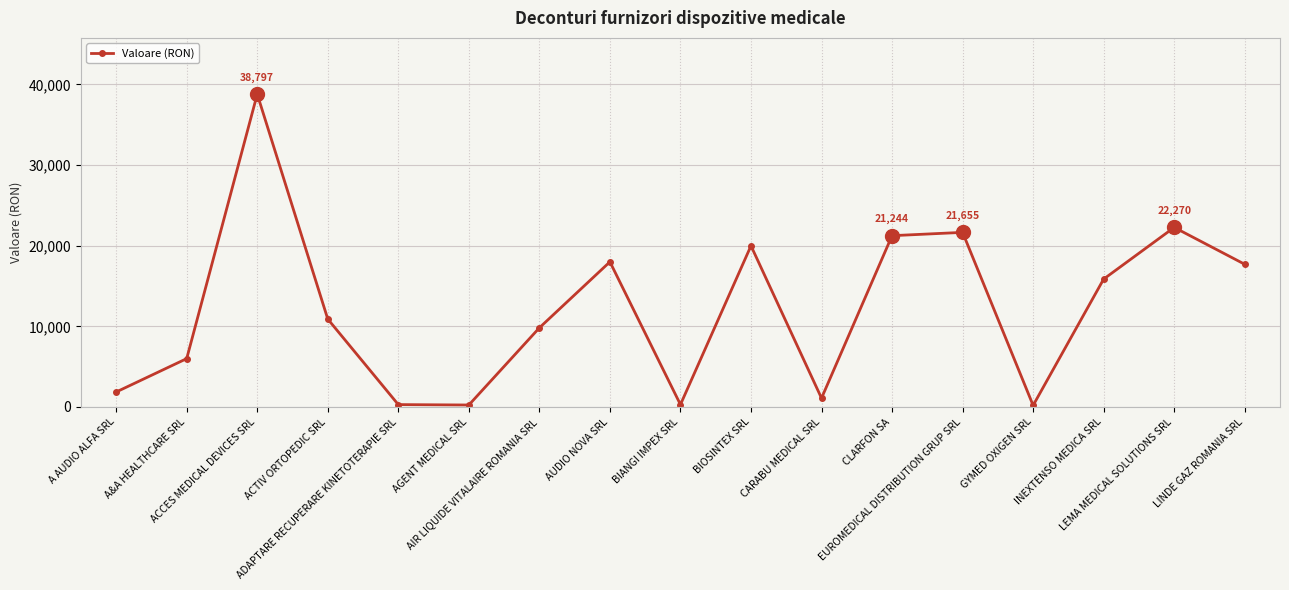

Does the chart display data point markers on the line(s)?

Yes